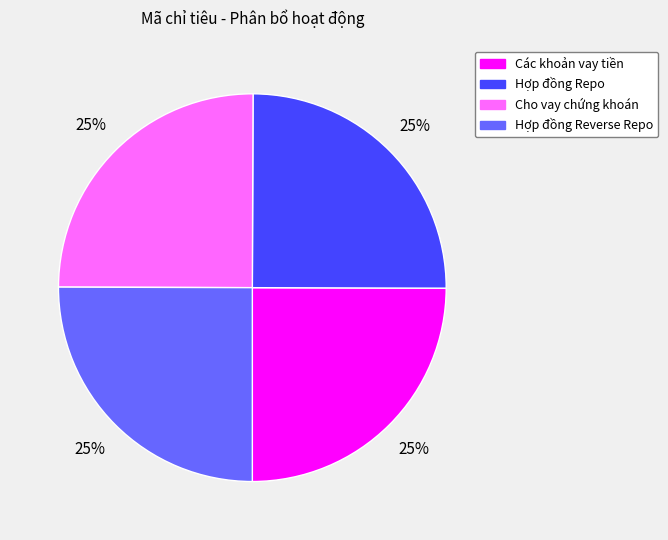

Count the number of slices in the pie.

4